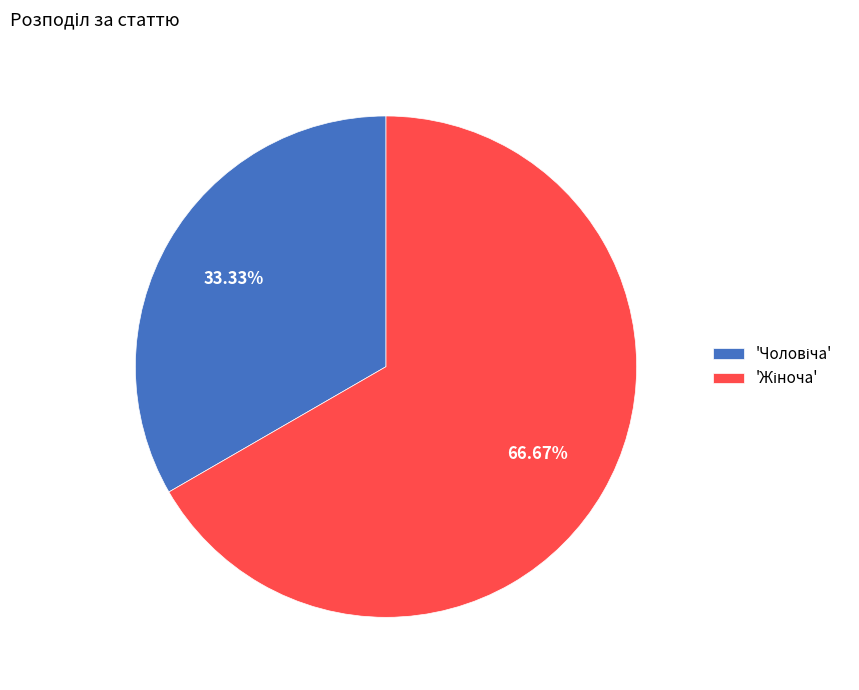

How many slices are in this pie chart?

2